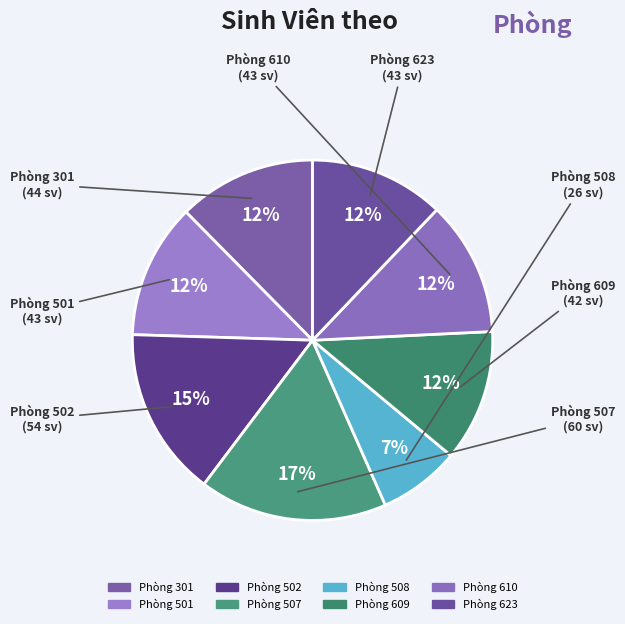

How many slices are in this pie chart?

8